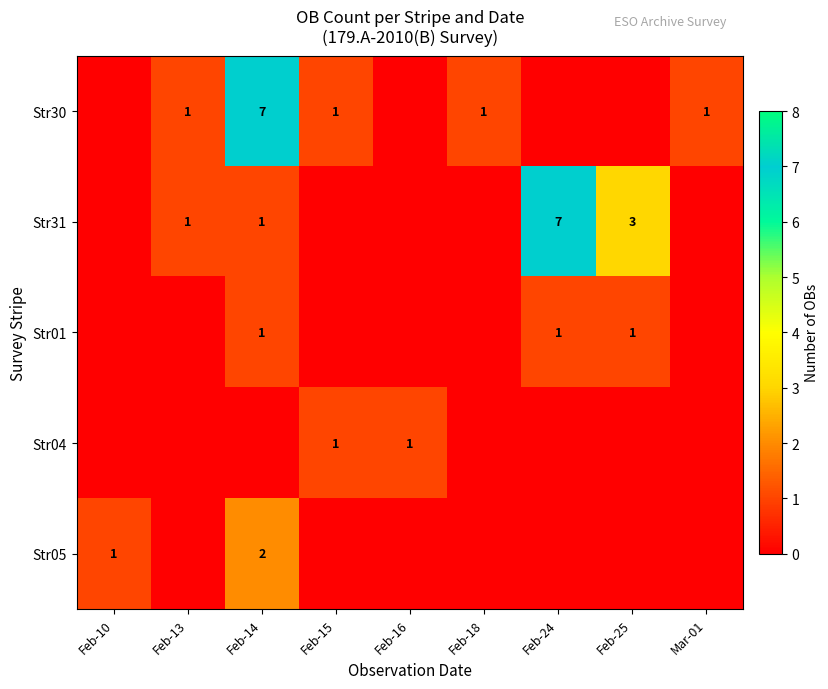

The value of Str05 at Feb-14 is 3. True or false?

False